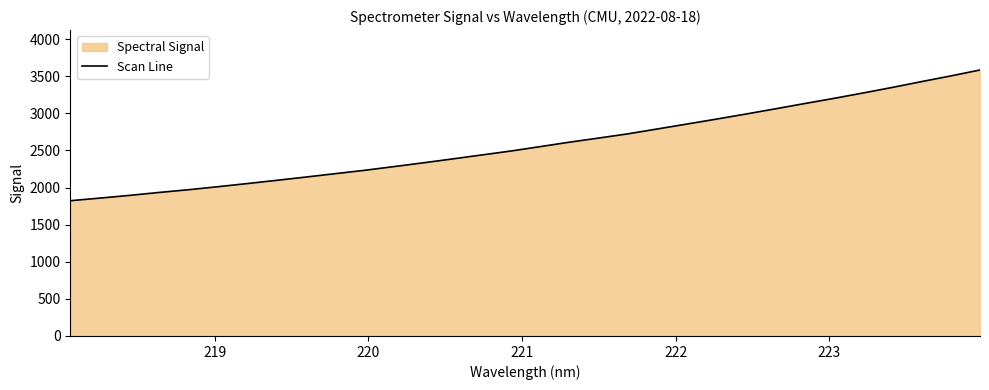

What is the greatest value displayed?

3583.0